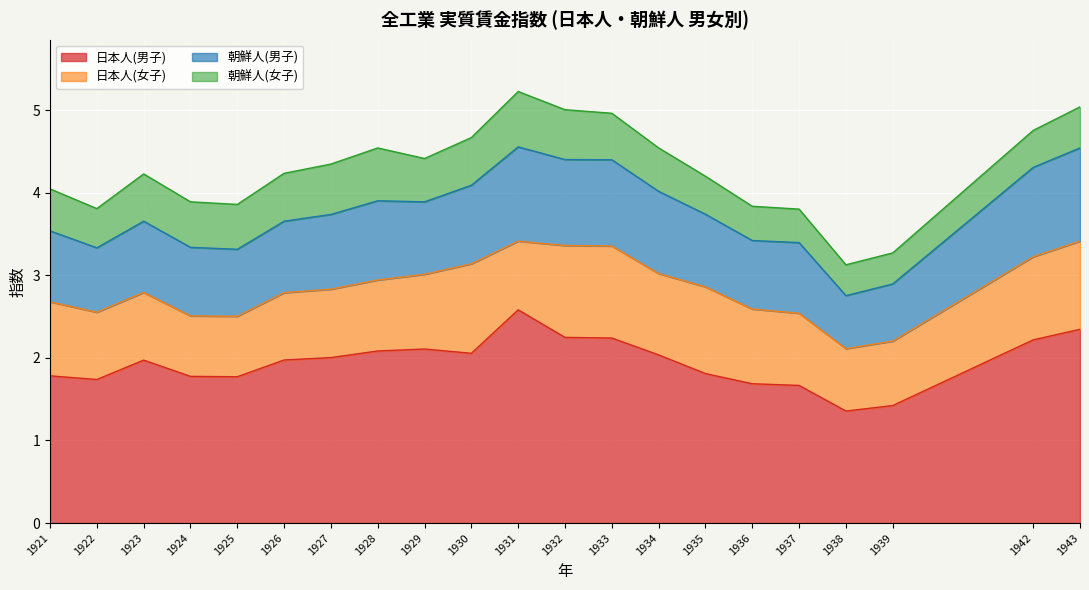

Does the chart display data point markers on the line(s)?

No